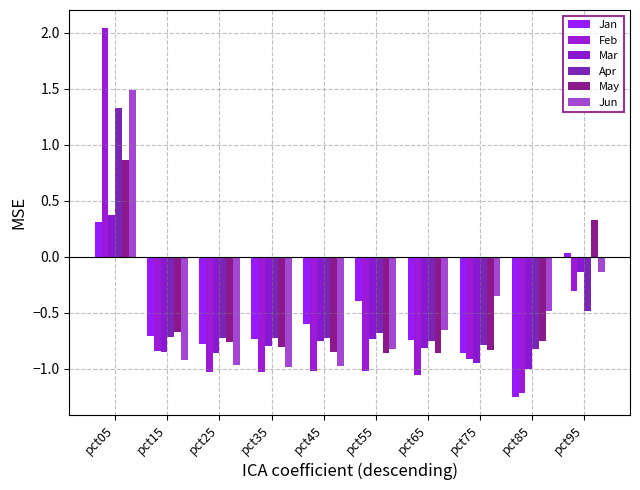

What is the greatest value displayed?

2.0